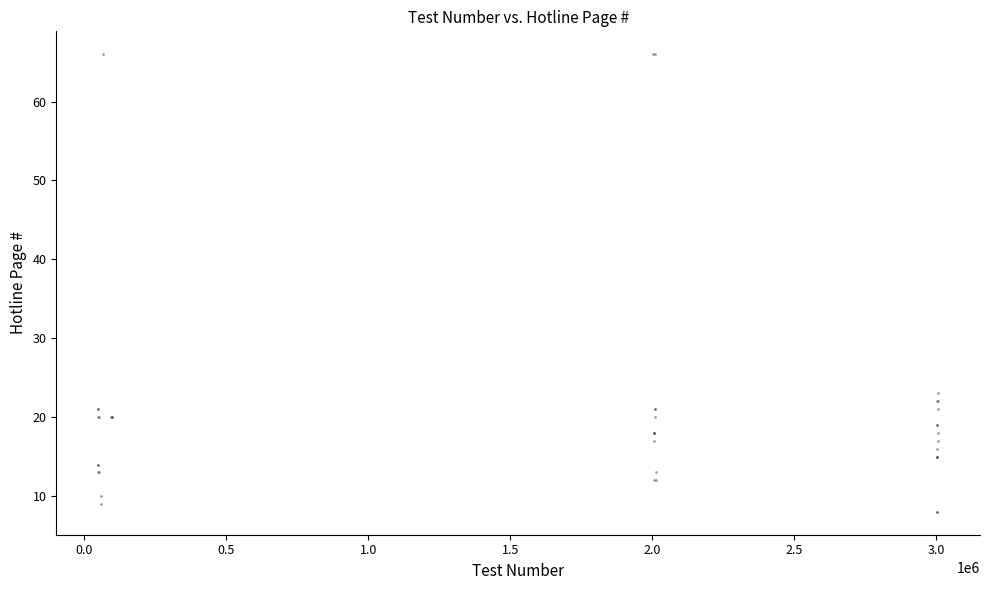

What Y value in the scatter plot is closest to 37?

23